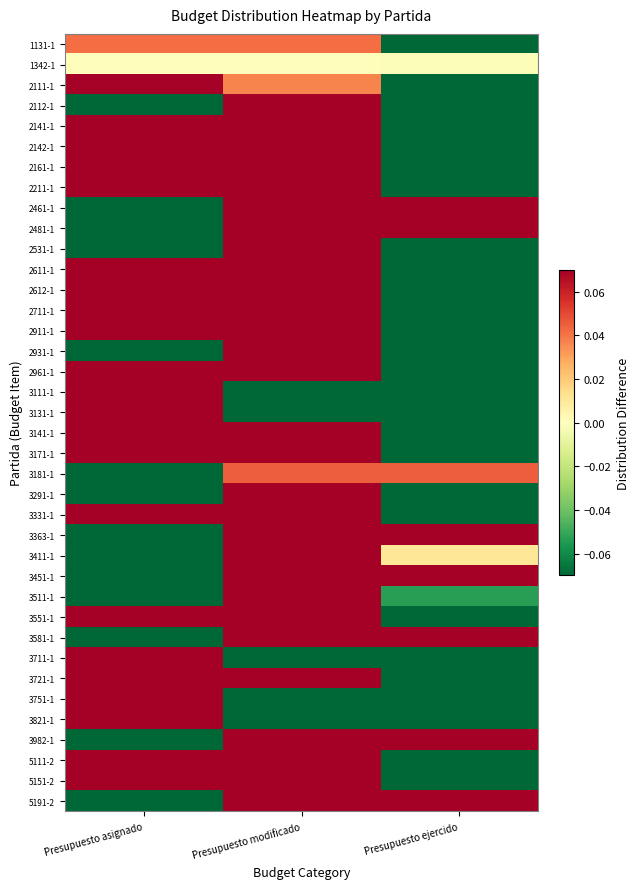

Which has a higher value, Presupuesto ejercido or Presupuesto modificado?

Presupuesto modificado